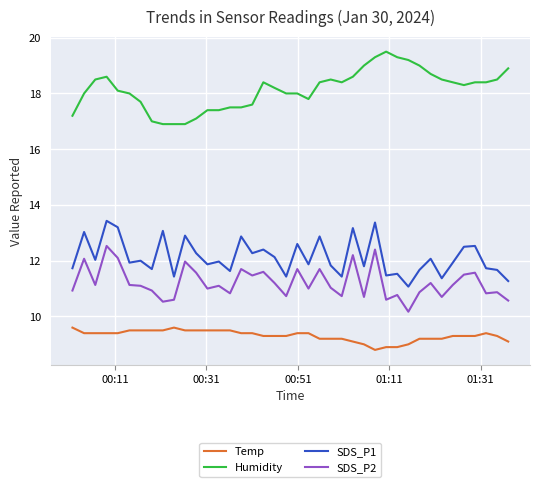

What is the highest value of the Temp series?

9.6